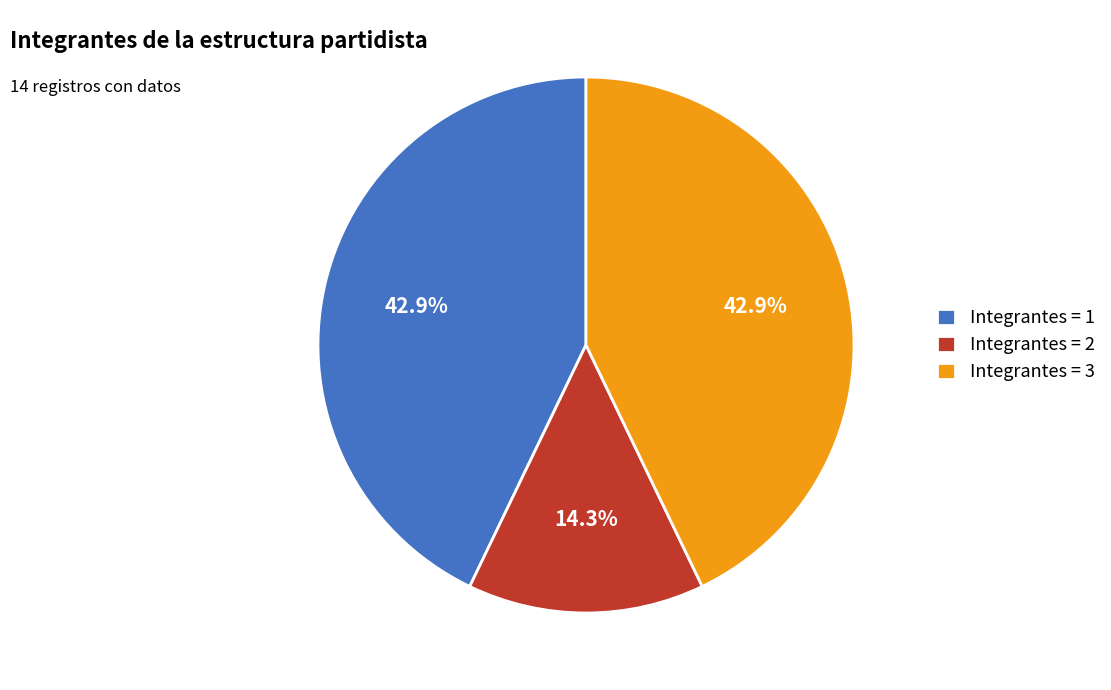

How many segments does this pie chart have?

3